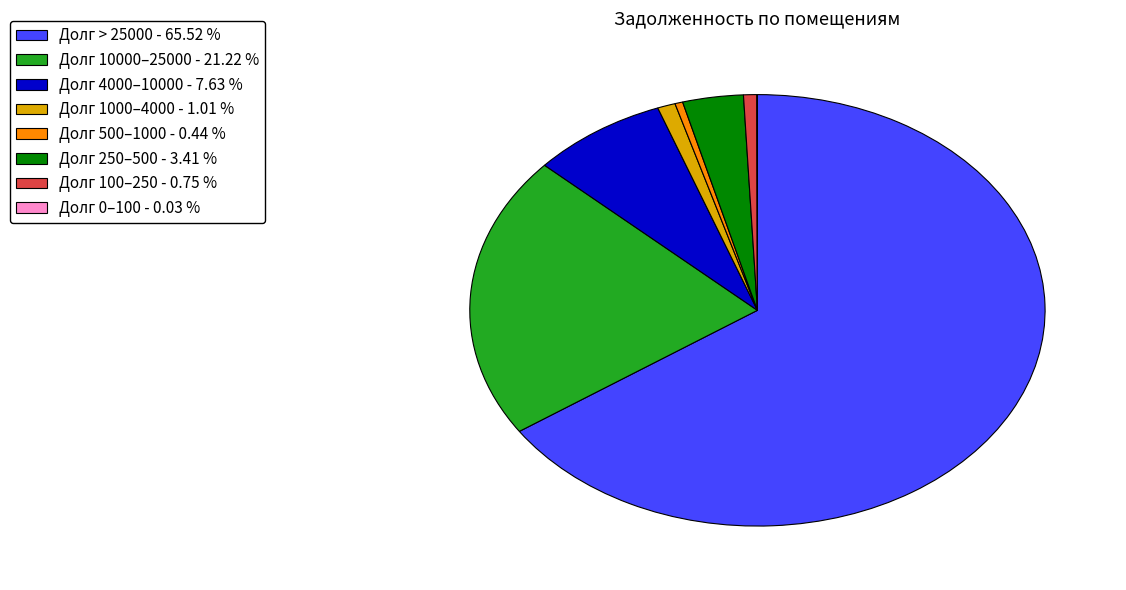

Is there any slice that represents more than half of the pie?

Yes